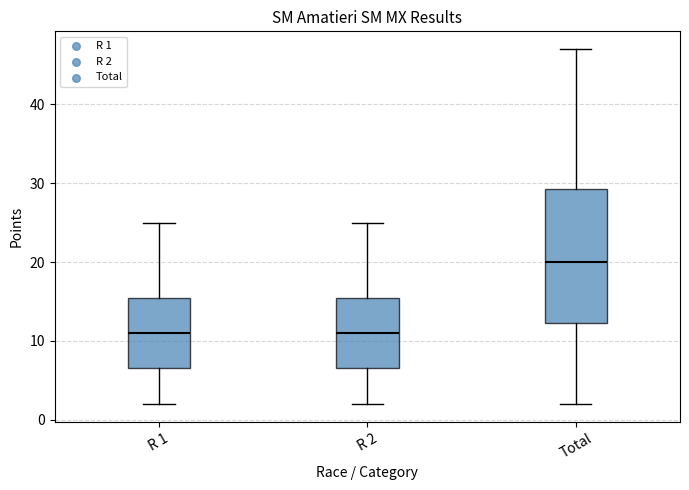

Reading left to right, read every box against the y-axis: the position of its median line, the range the box covers, and the ends of its whiskers. The values are not printed on the chart, so give them approximately, as read against the axis.

R 1: median 11, box 7 to 16, whiskers 2 to 25
R 2: median 11, box 7 to 16, whiskers 2 to 25
Total: median 20, box 12 to 29, whiskers 2 to 47